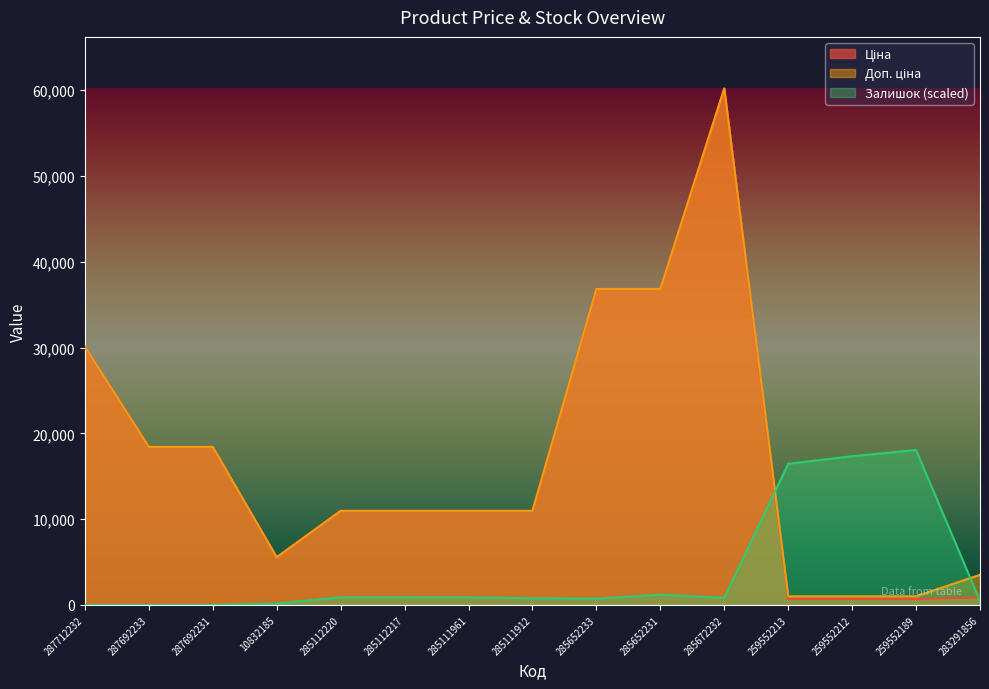

What position from the right is 285652231?

6